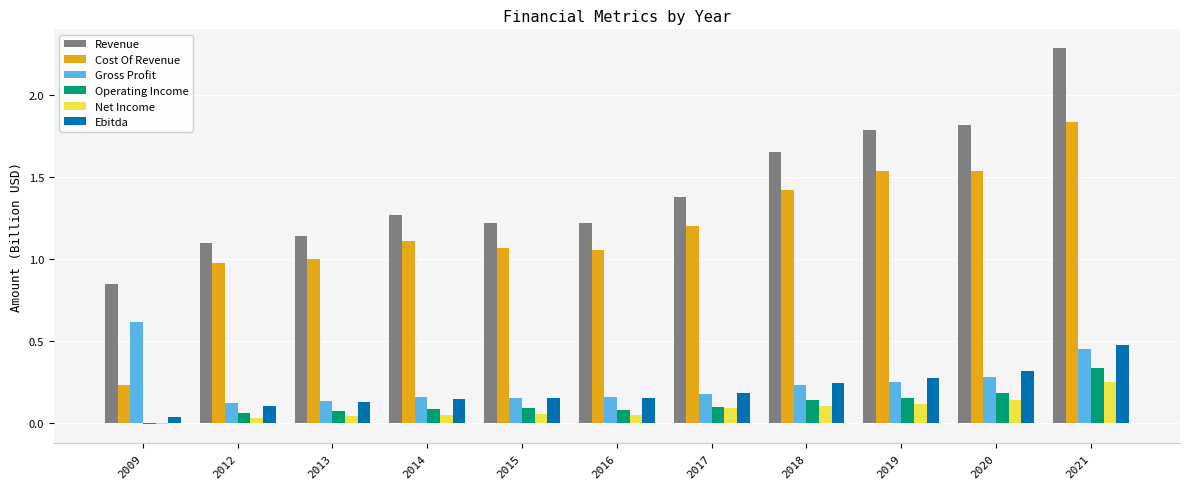

Is it true that Ebitda equals 0.1 at 2013?

True